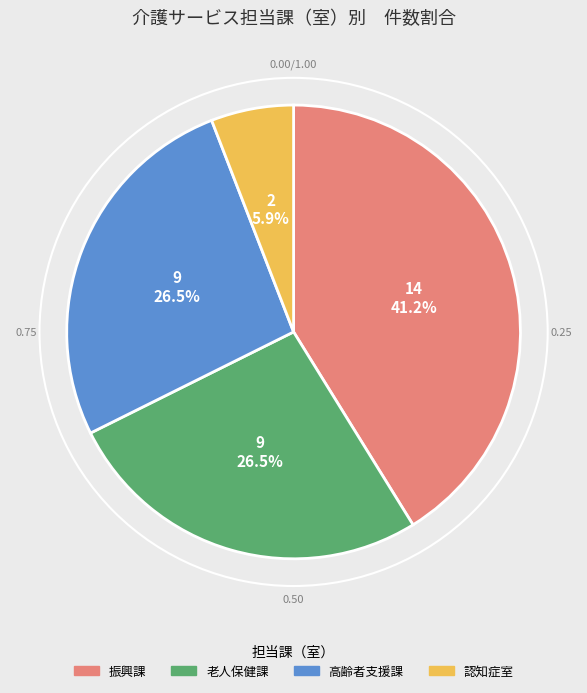

To the nearest percent, what is the difference between the largest and smallest slice percentages?

35%